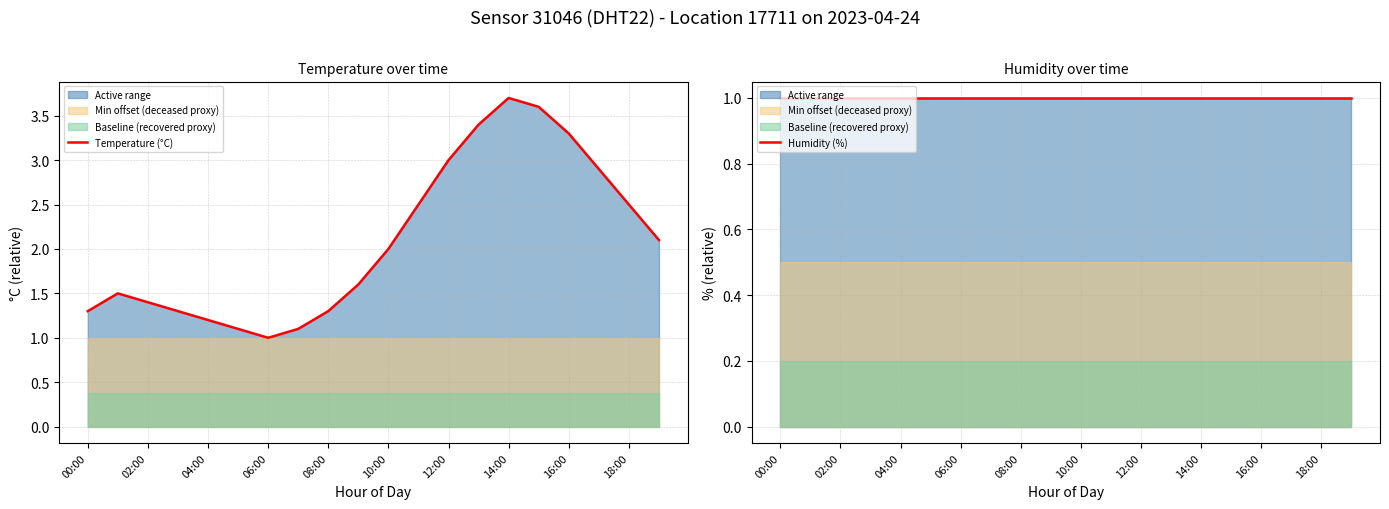

How many lines are shown in the chart?

2